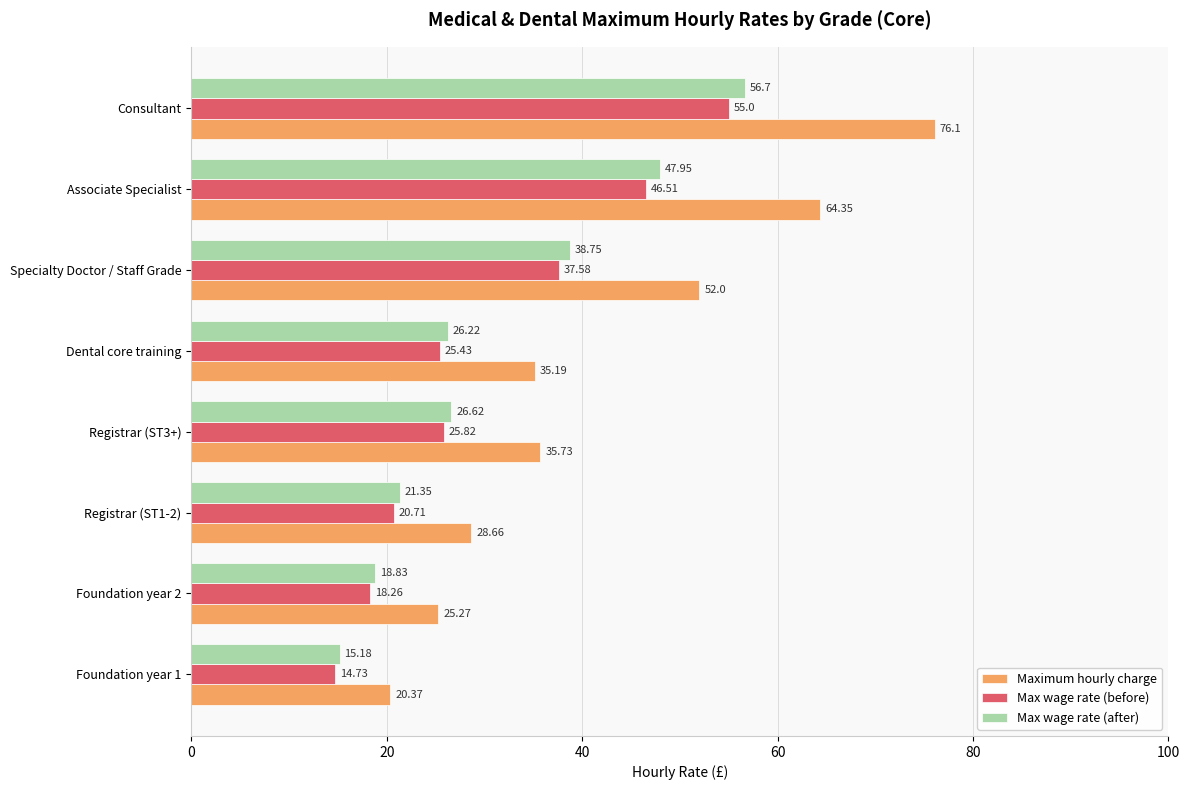

What is the spread (max minus min) of values at Consultant?

21.1